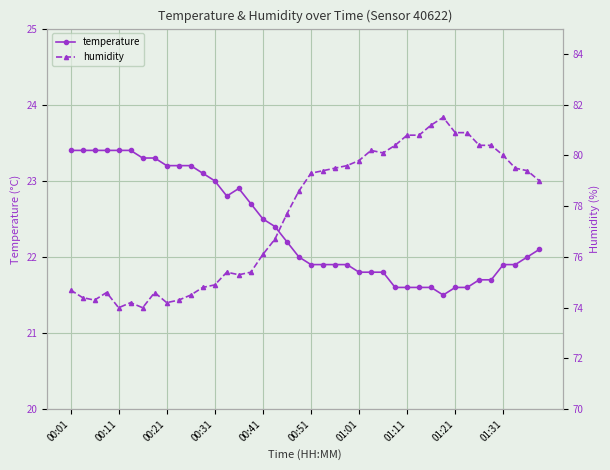

Is it true that temperature equals 11.1 at 00:51?

False